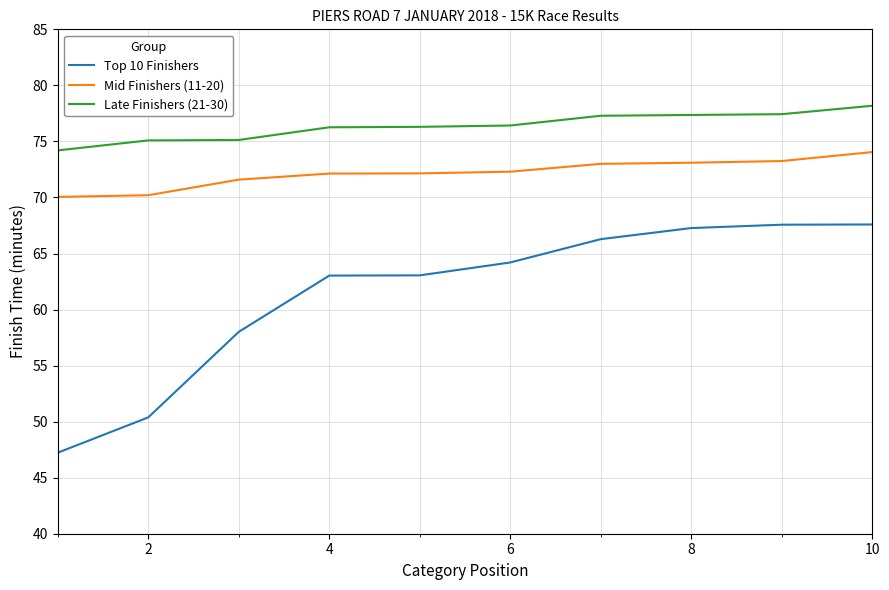

True or false: Late Finishers (21-30) and Mid Finishers (11-20) intersect in this chart.

False